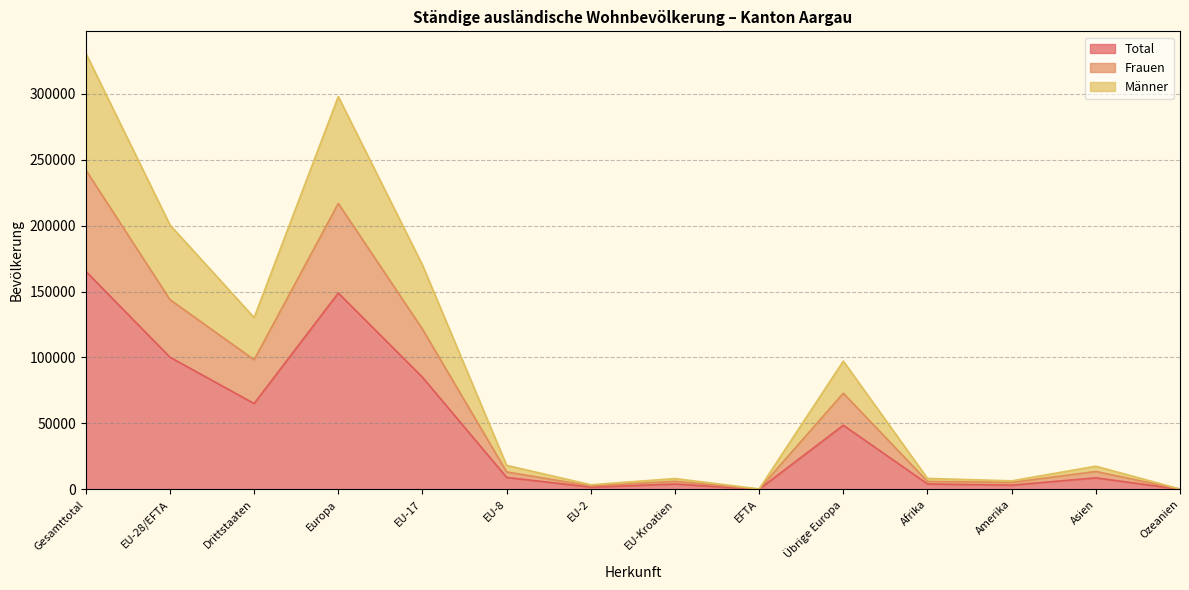

At Europa, list the series in order from largest to smallest.

Männer, Frauen, Total